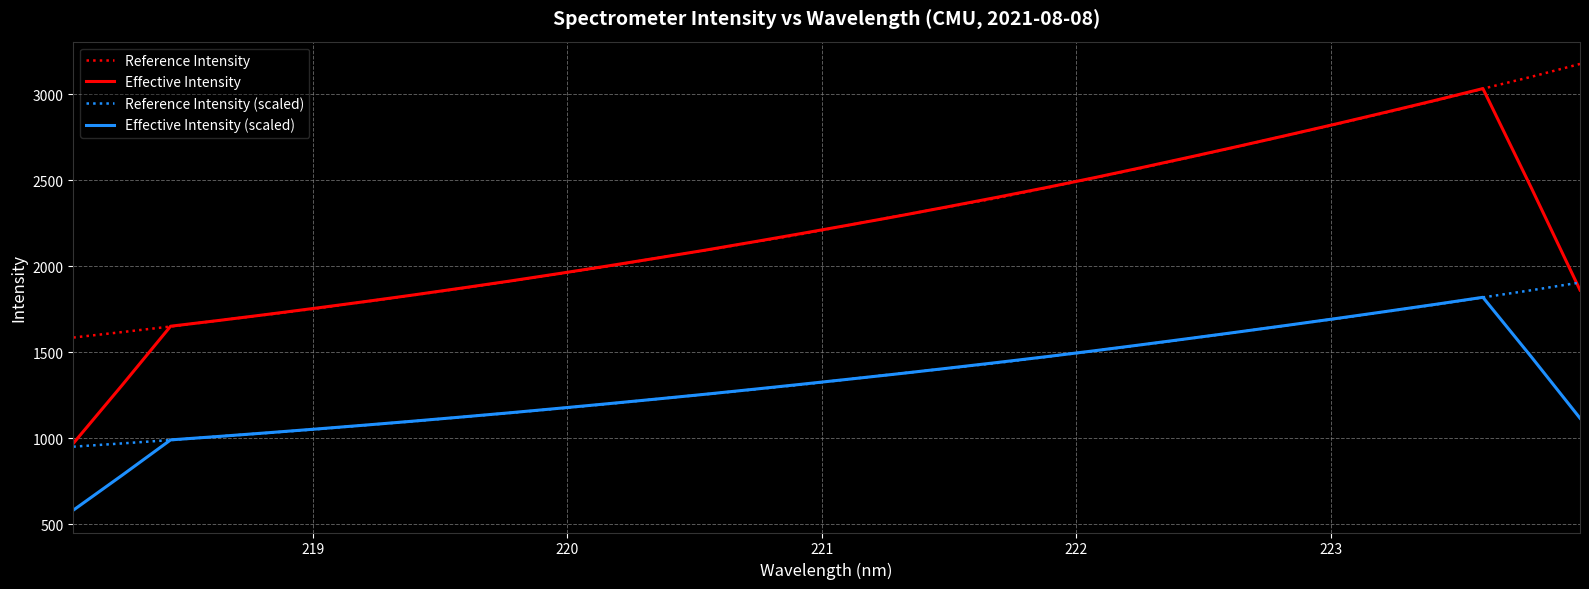

Which series has the largest range (max minus min)?

Effective Intensity